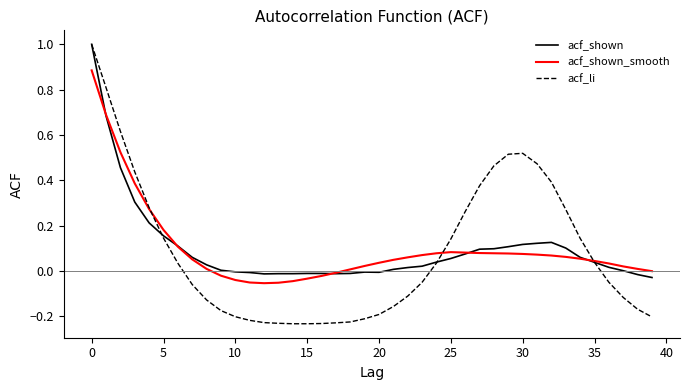

Which series has the largest range (max minus min)?

acf_li